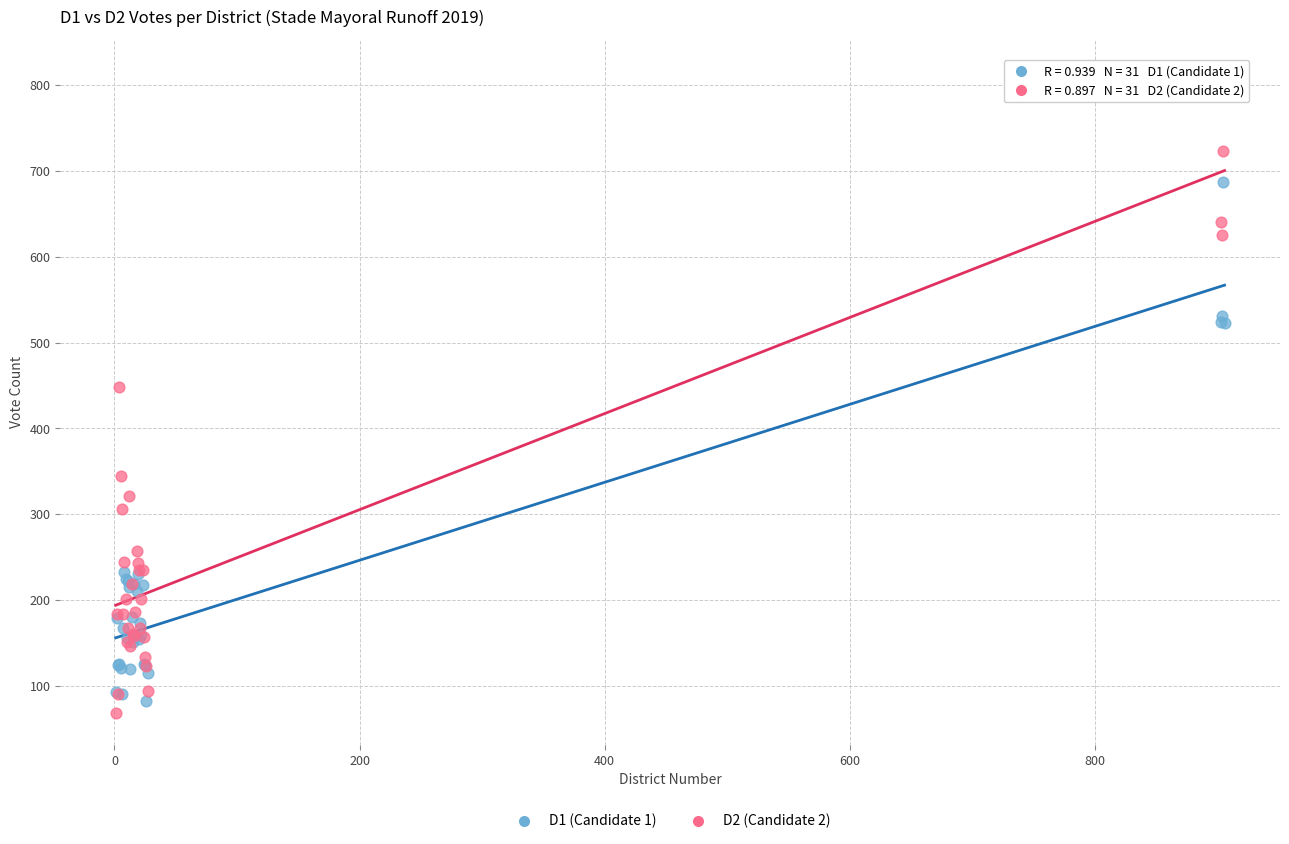

Which series contains the lowest Y value?

D2 (Candidate 2)